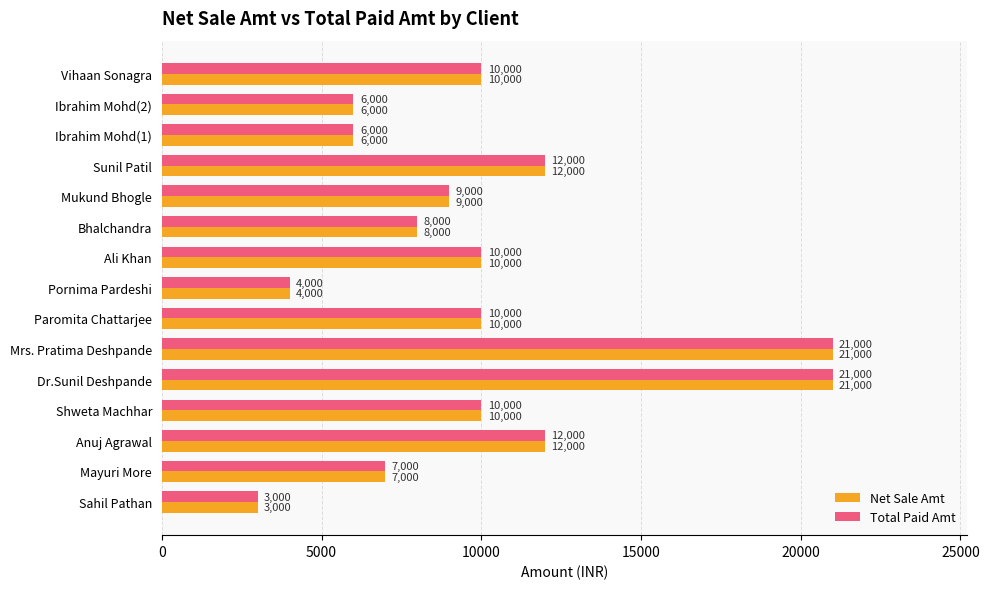

What are all the series names shown in the legend?

Net Sale Amt, Total Paid Amt